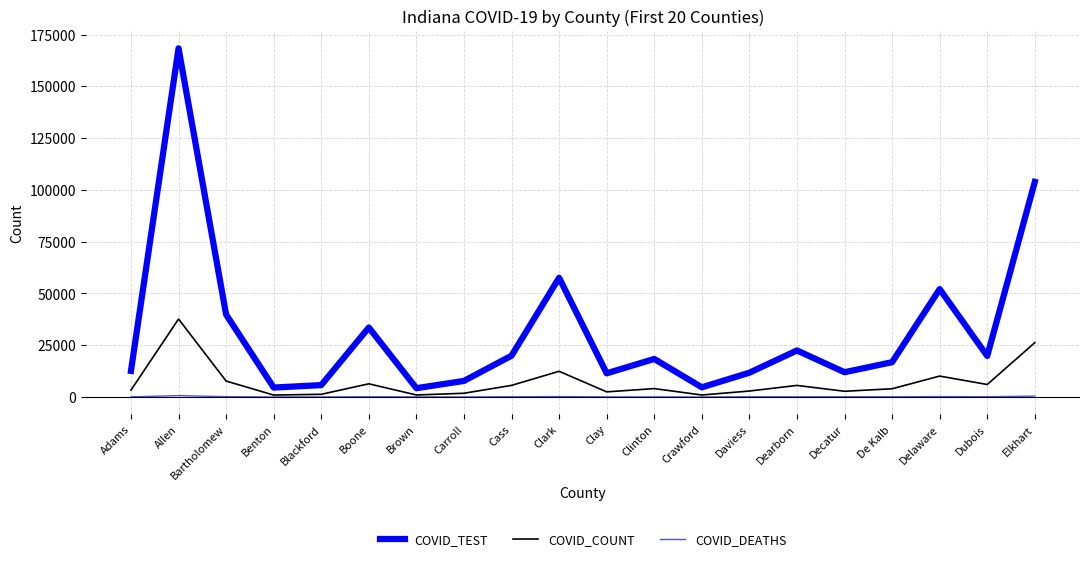

Which series has the largest total across all categories?

COVID_TEST